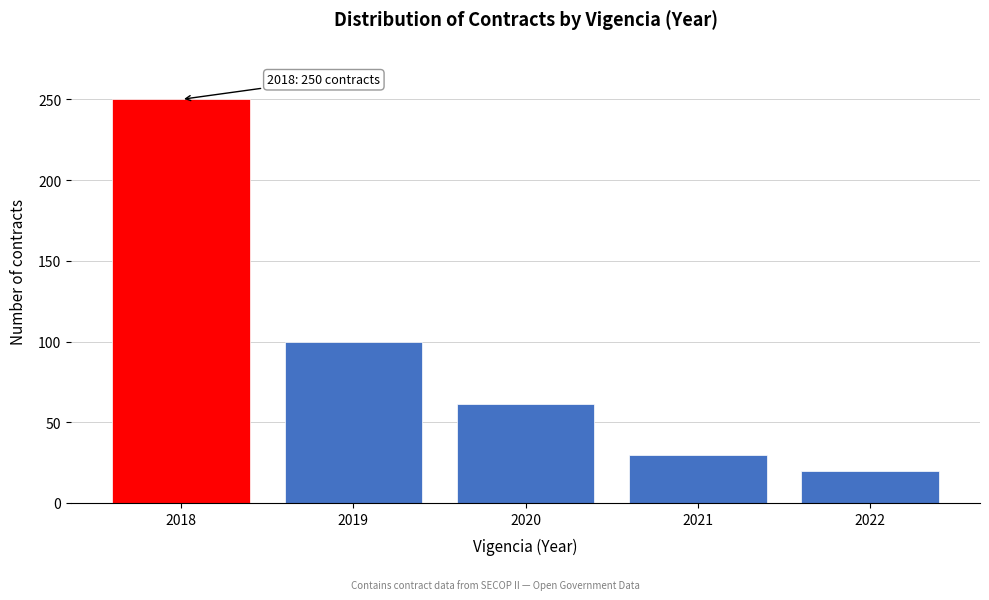

Reading left to right, transcribe all the data shown in this chart.

2018=250	2019=100	2020=61	2021=30	2022=20